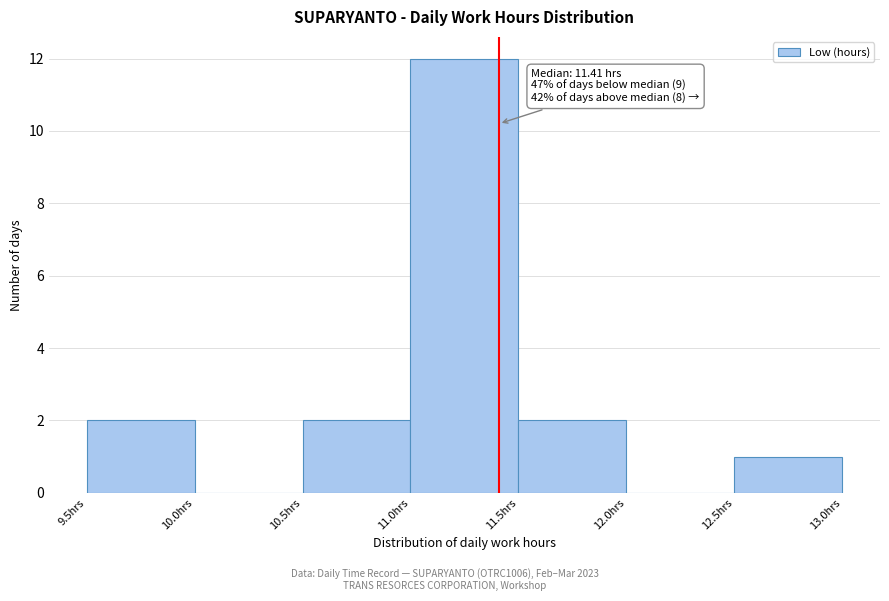

Over which range of the x-axis is the bar tallest?

11.0 to 11.5